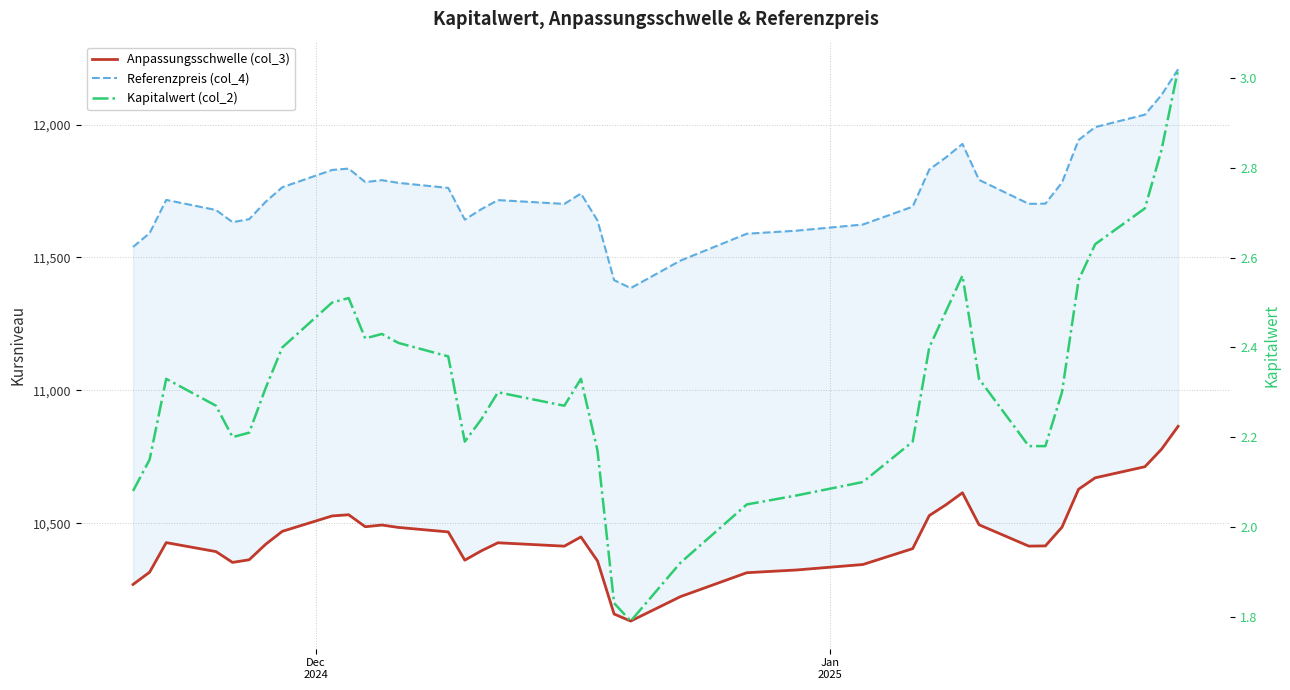

What is the lowest value of the Anpassungsschwelle (col_3) series?

10132.6